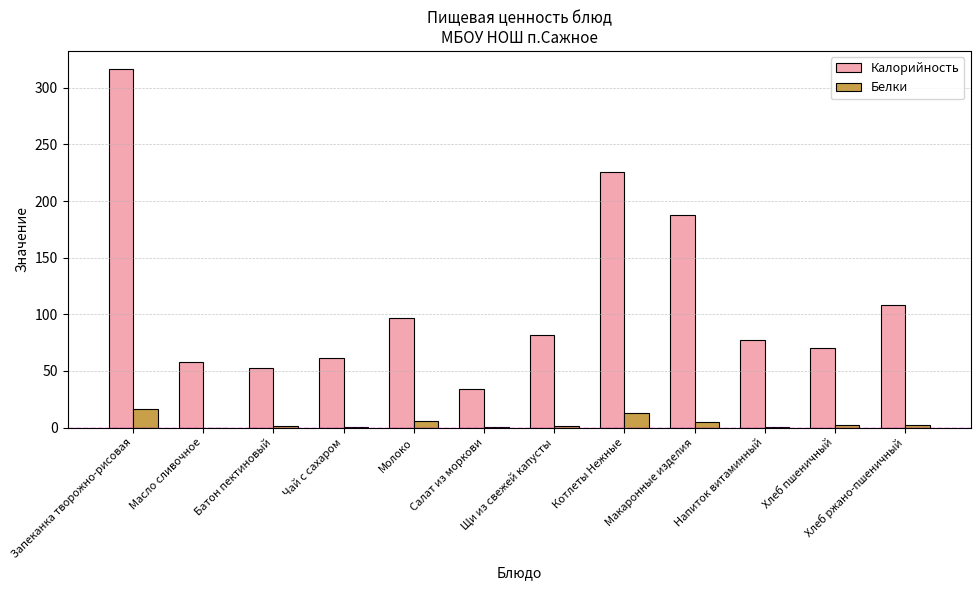

What is the sum of all Белки values?

48.4